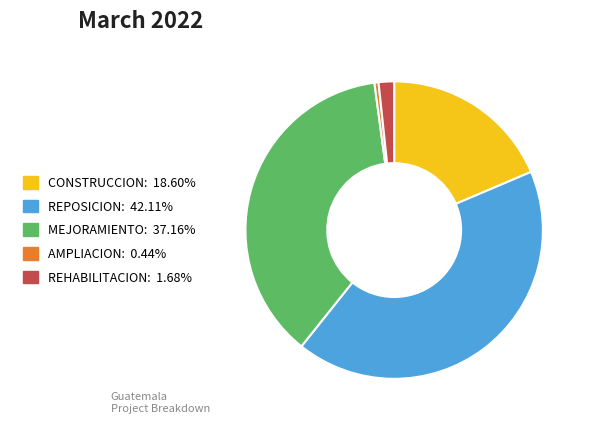

Which slice is the smallest?

AMPLIACION